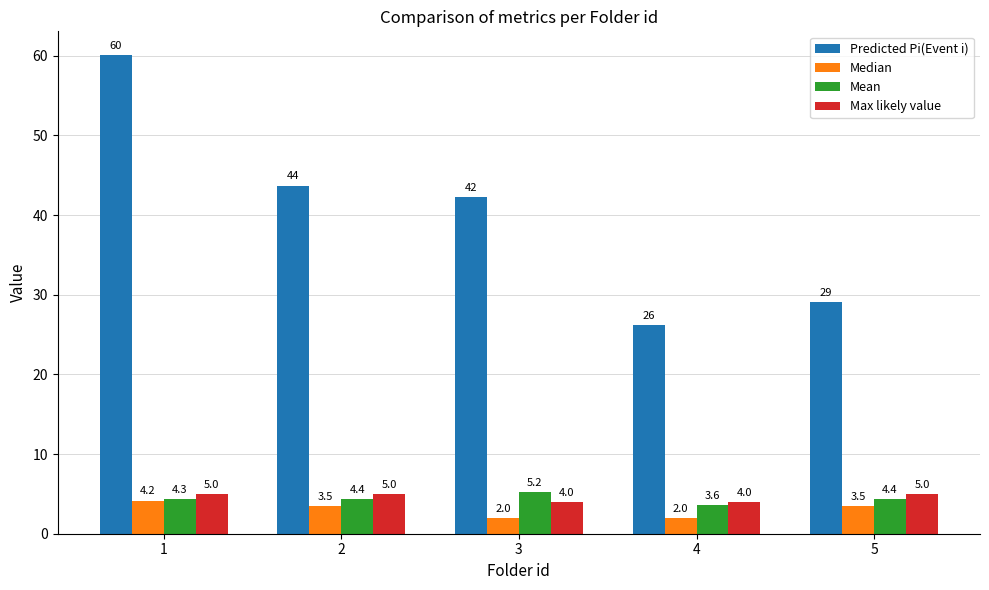

Which category has the highest value across all series?

1